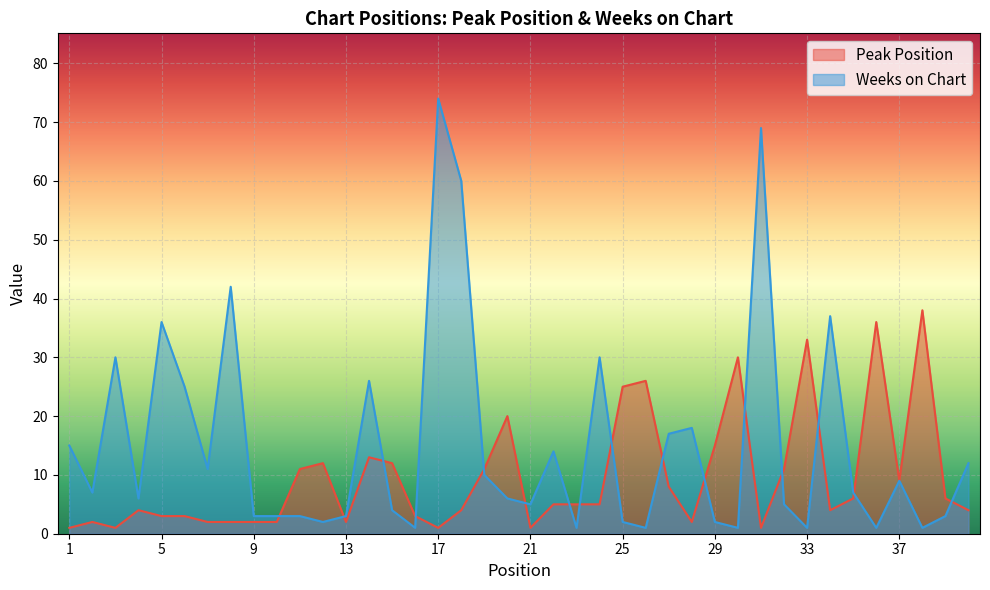

How many data points in Peak Position are less than 5?

19